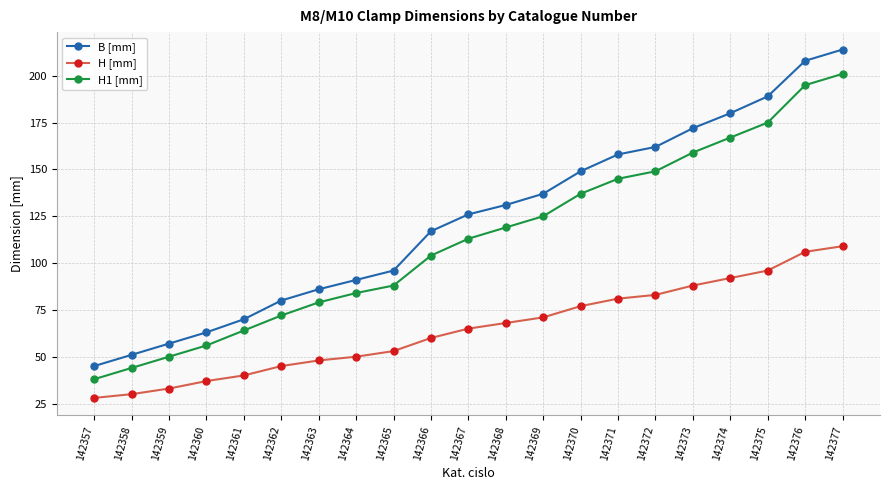

What is the difference between the H1 [mm] values at 142364 and 142361?

20